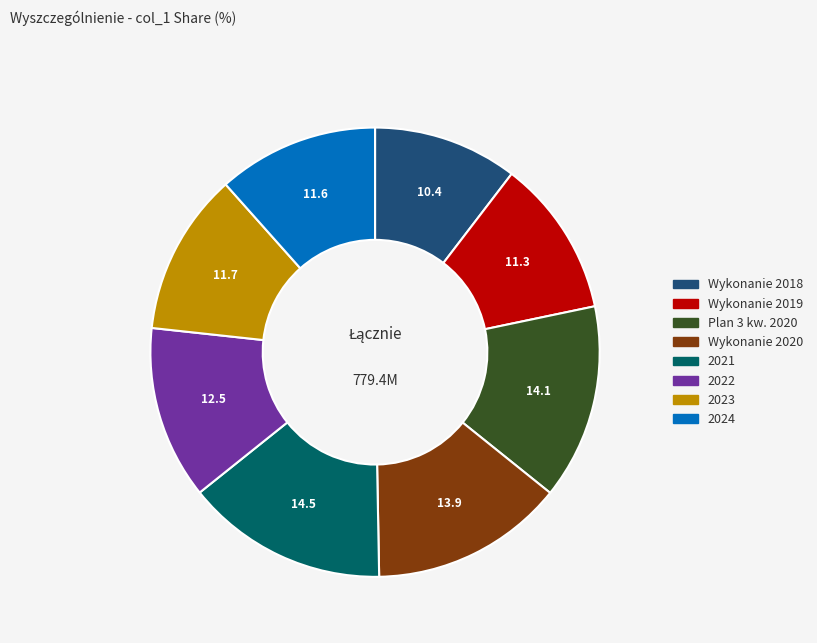

Do 2021 and Wykonanie 2018 together represent more than half of the pie?

No